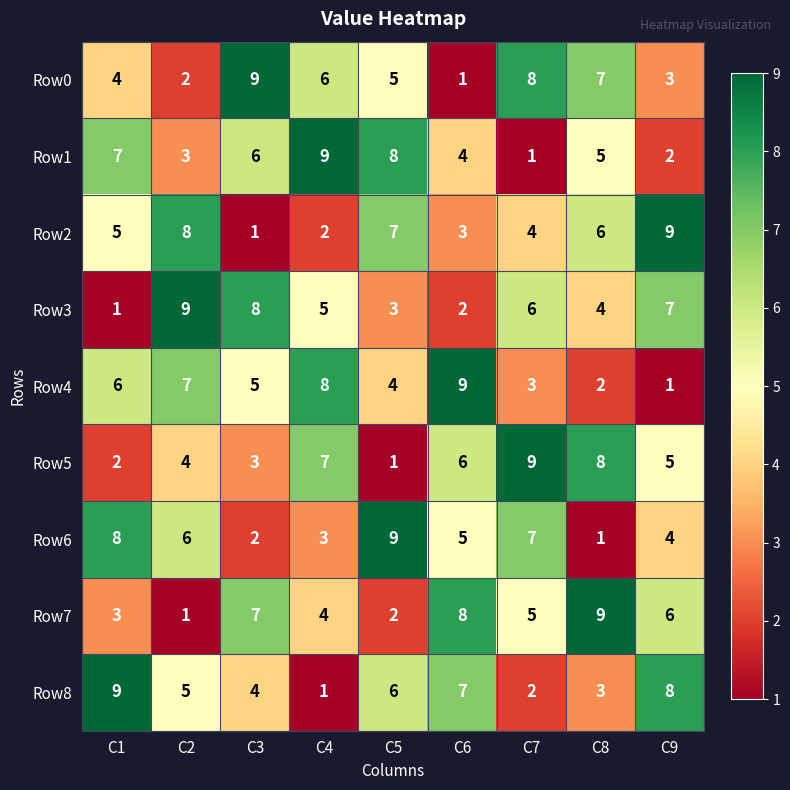

At how many categories does at least one series exceed 3?

9